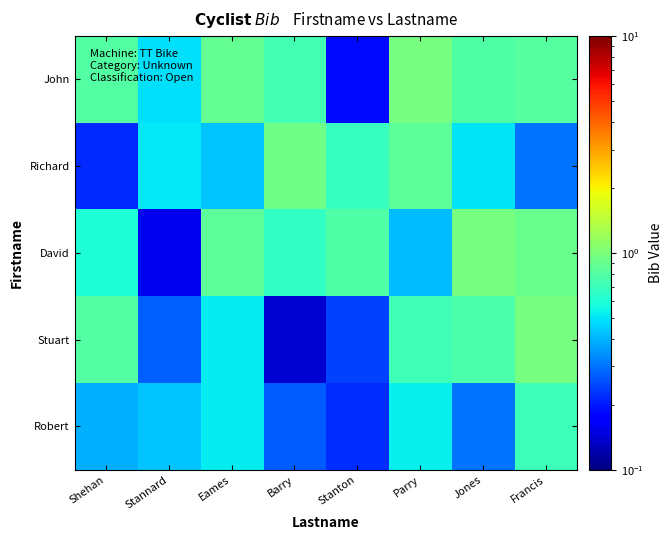

What is the difference between the highest and lowest values at Barry?

0.8